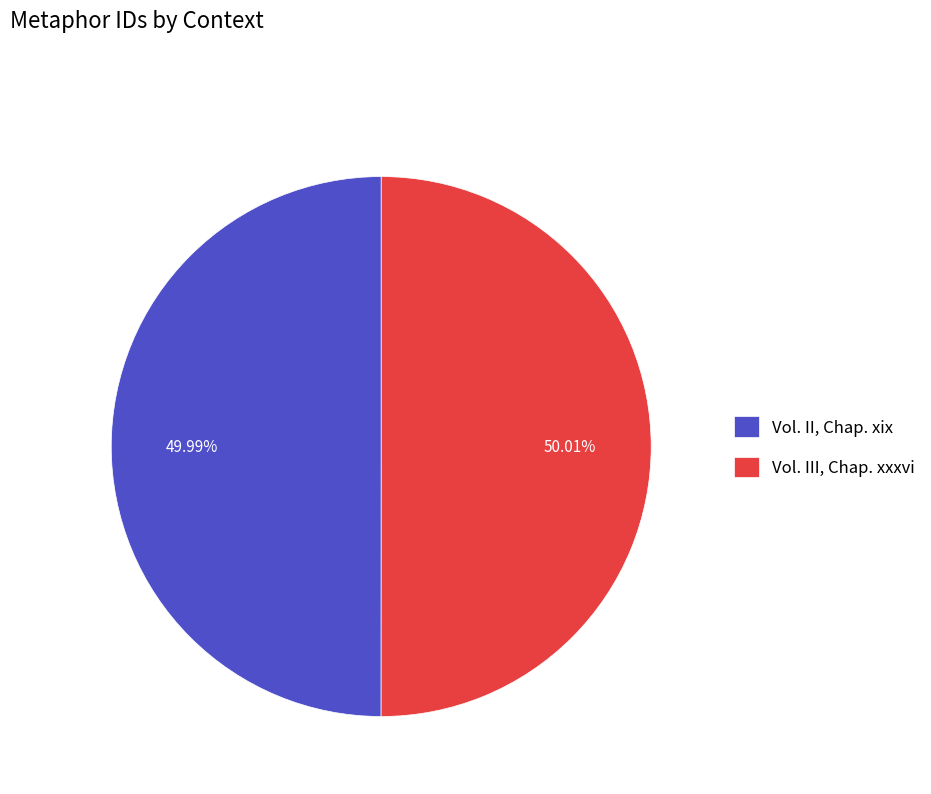

What percentage do Vol. III, Chap. xxxvi and Vol. II, Chap. xix together represent?

100.0%